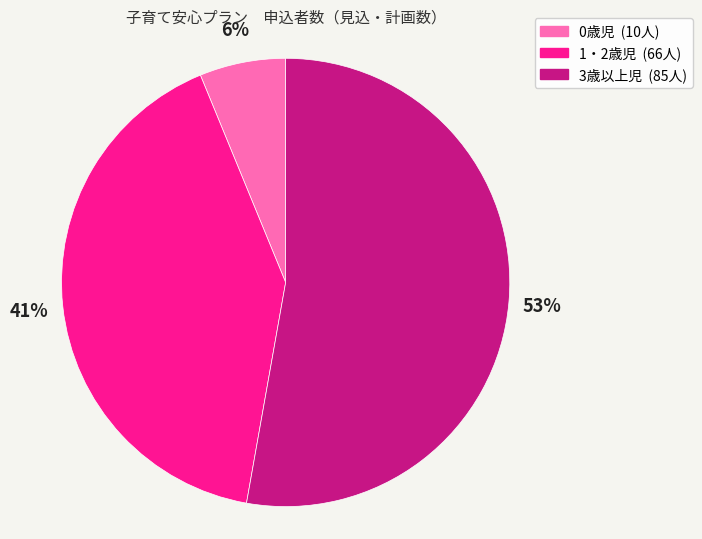

How many segments does this pie chart have?

3